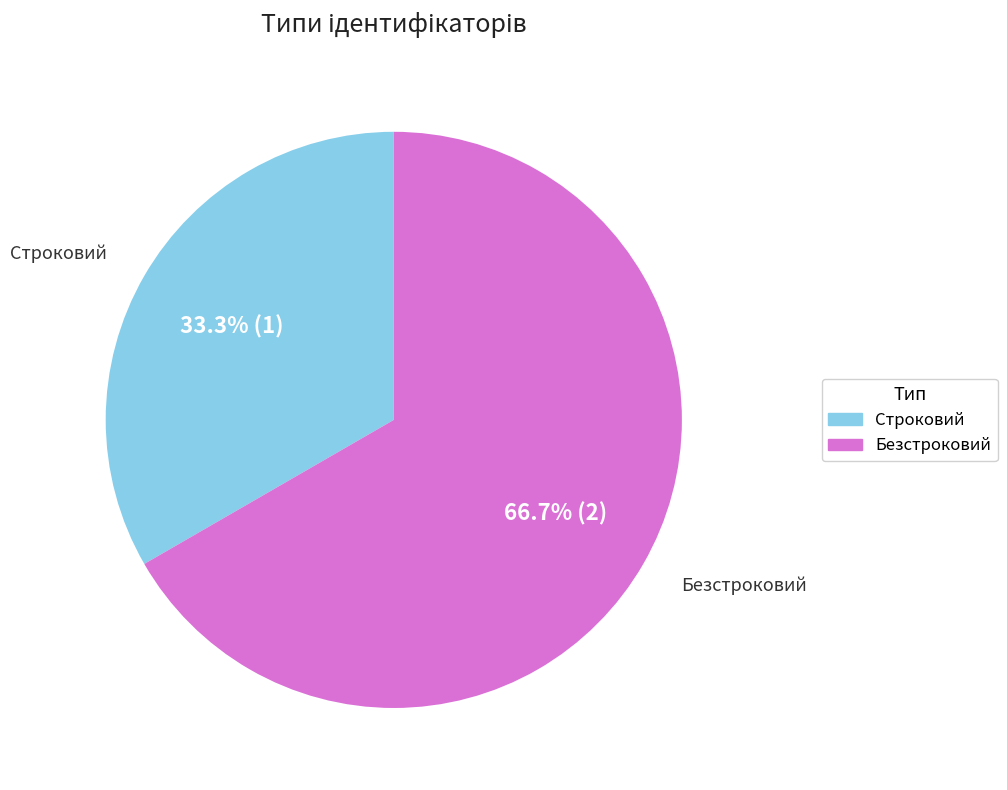

Rank the categories by value from lowest to highest.

Строковий, Безстроковий